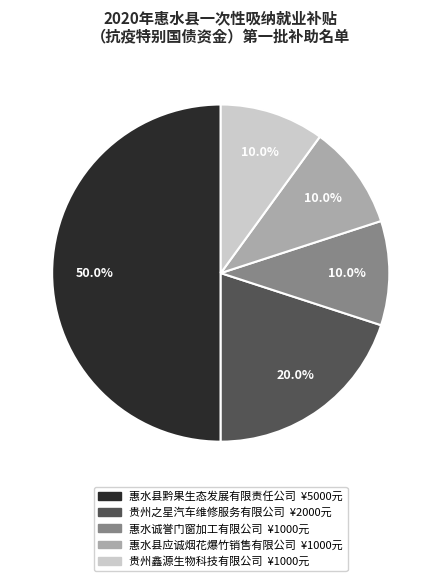

Is the sum of 惠水县应诚烟花爆竹销售有限公司 and 贵州之星汽车维修服务有限公司 greater than half?

No